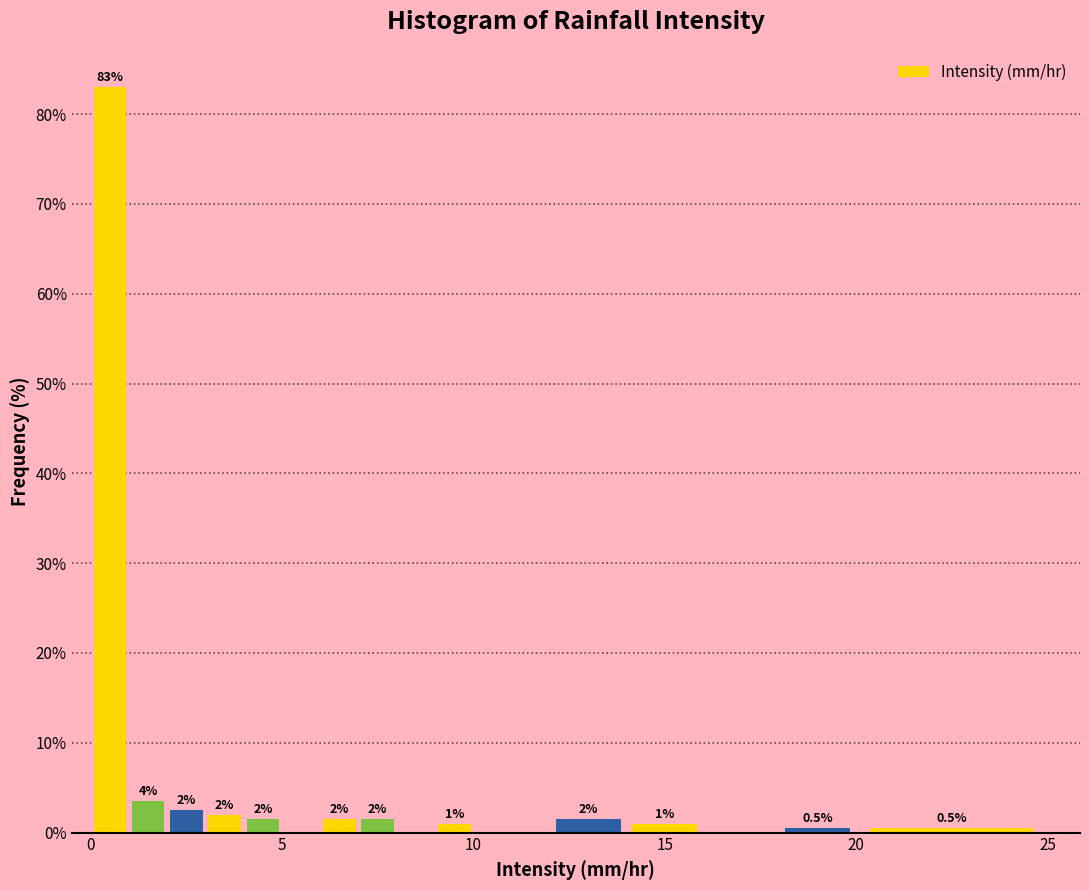

Around what value on the x-axis is the tallest bar? Give the approximate position of its centre, as read against the axis.

0.5